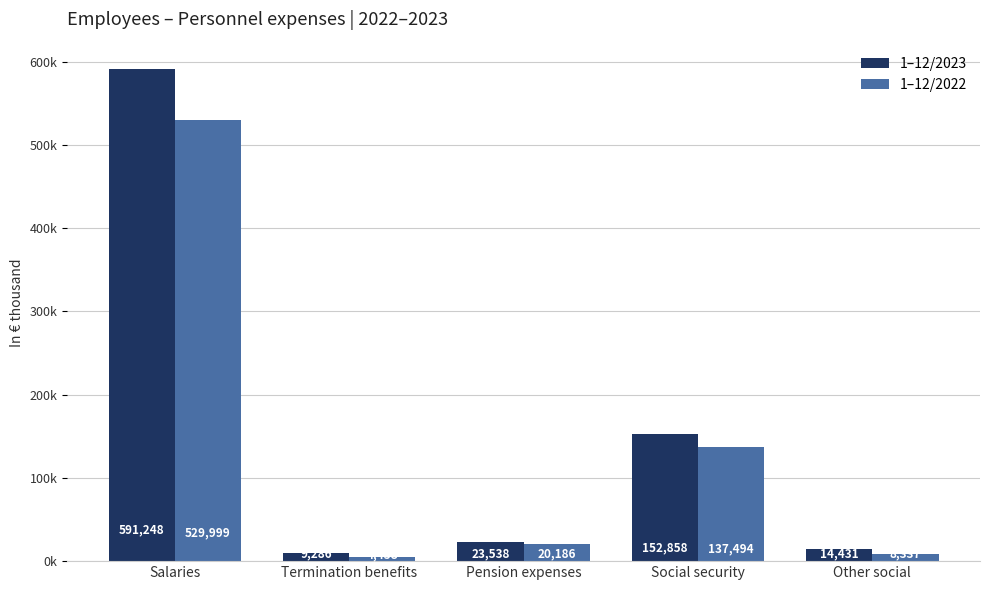

Which series has the widest spread of values?

1–12/2023